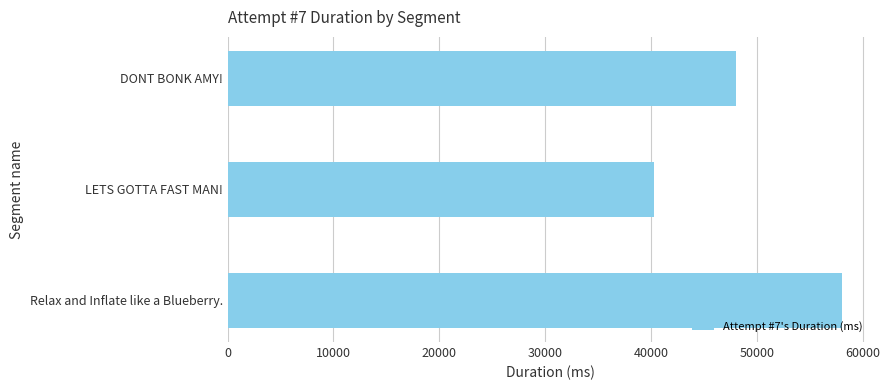

Reading top to bottom, extract all data points from this chart.

DONT BONK AMY!=47952	LETS GOTTA FAST MAN!=40295	Relax and Inflate like a Blueberry.=57968